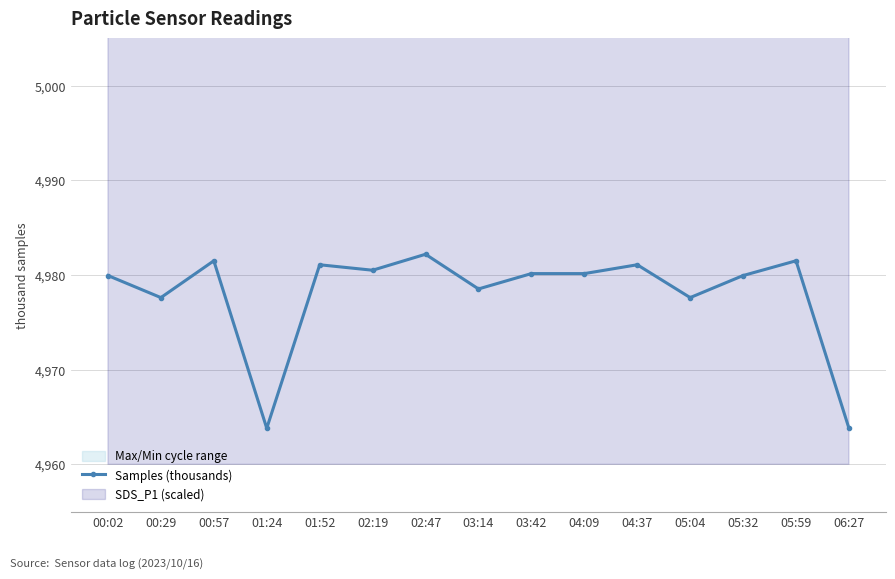

Rank the categories by value from highest to lowest.

02:47, 00:57, 05:59, 01:52, 04:37, 02:19, 03:42, 04:09, 00:02, 05:32, 03:14, 00:29, 05:04, 01:24, 06:27